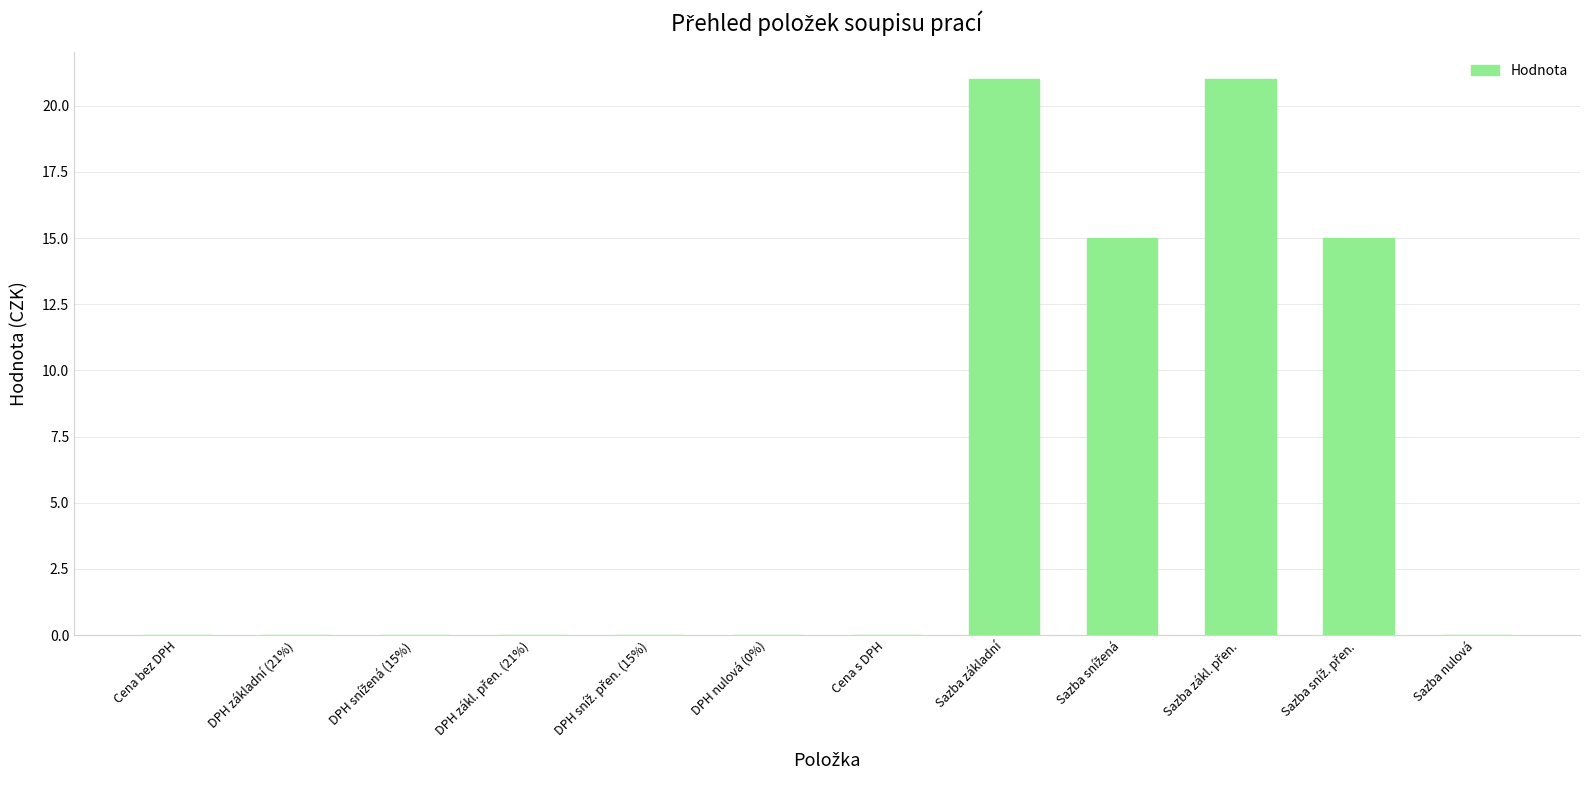

What is the average value?

6